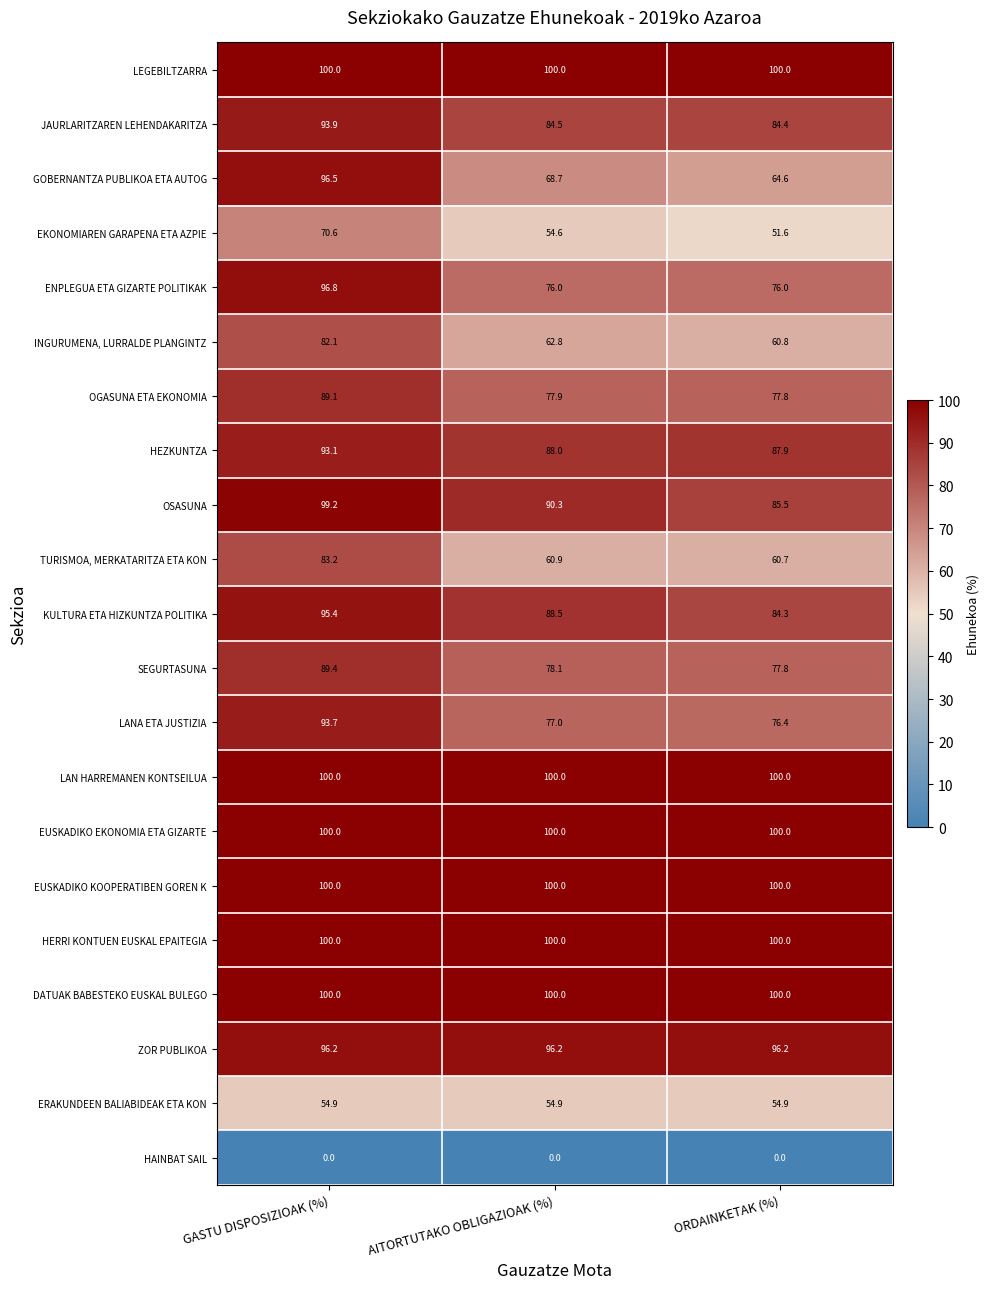

Read the OSASUNA value at AITORTUTAKO OBLIGAZIOAK (%).

90.3